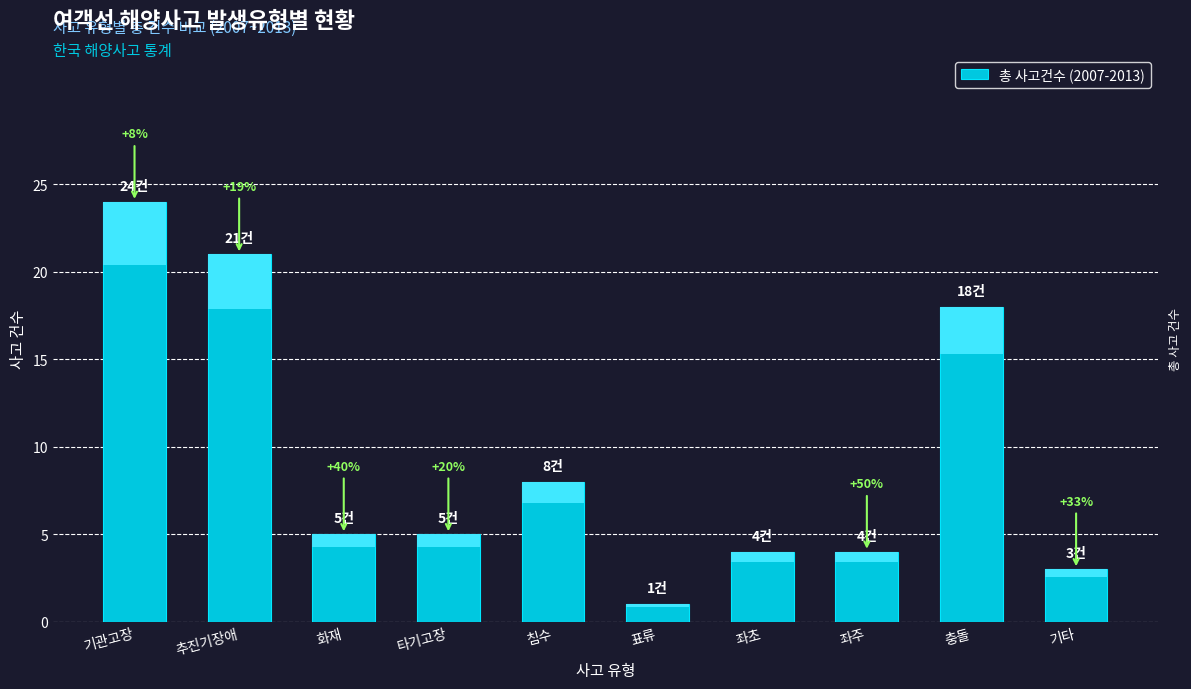

Reading left to right, extract all data points from this chart.

24	21	5	5	8	1	4	4	18	3